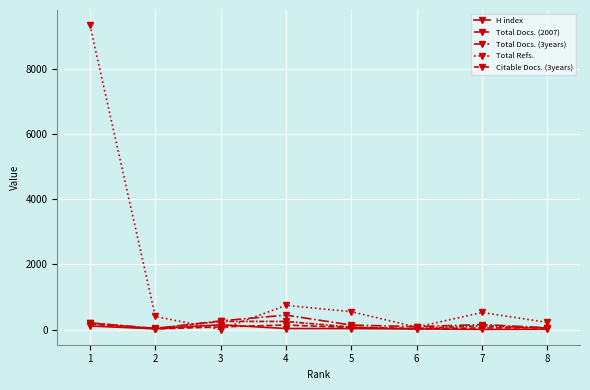

How many series are shown in this chart?

5